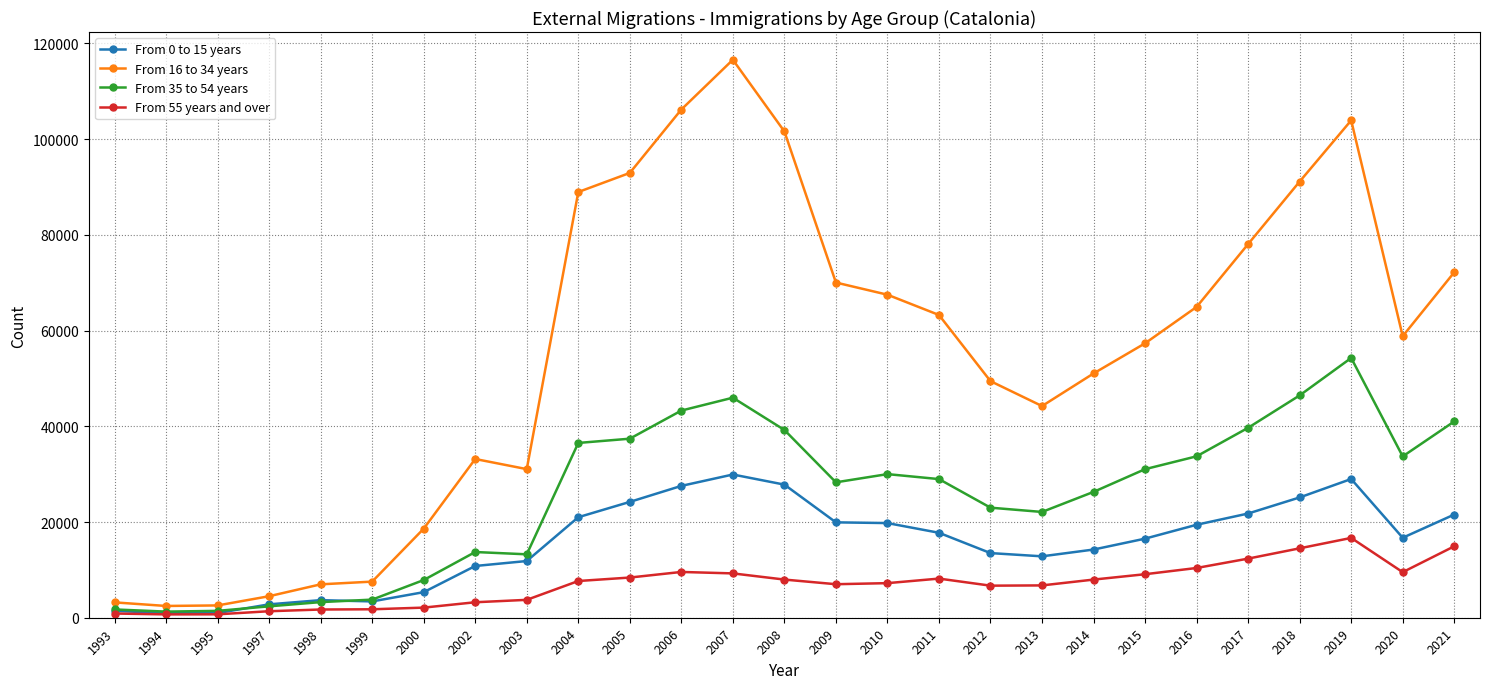

True or false: From 55 years and over and From 16 to 34 years intersect in this chart.

False